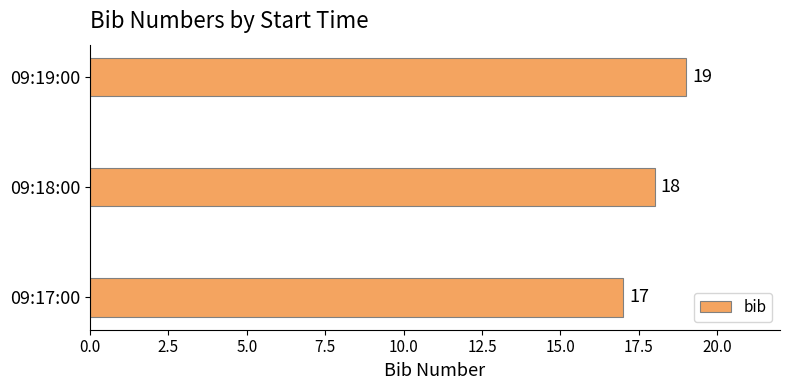

What is the ratio of the value at 09:17:00 to the value at 09:19:00?

0.9